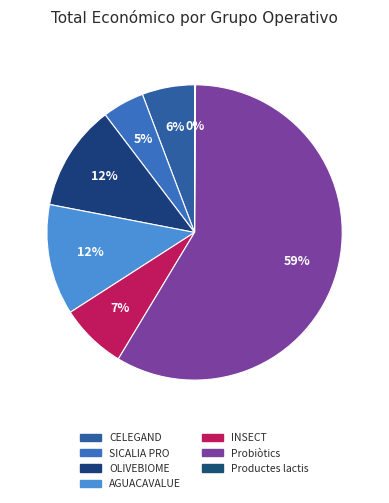

How many slices are in this pie chart?

7